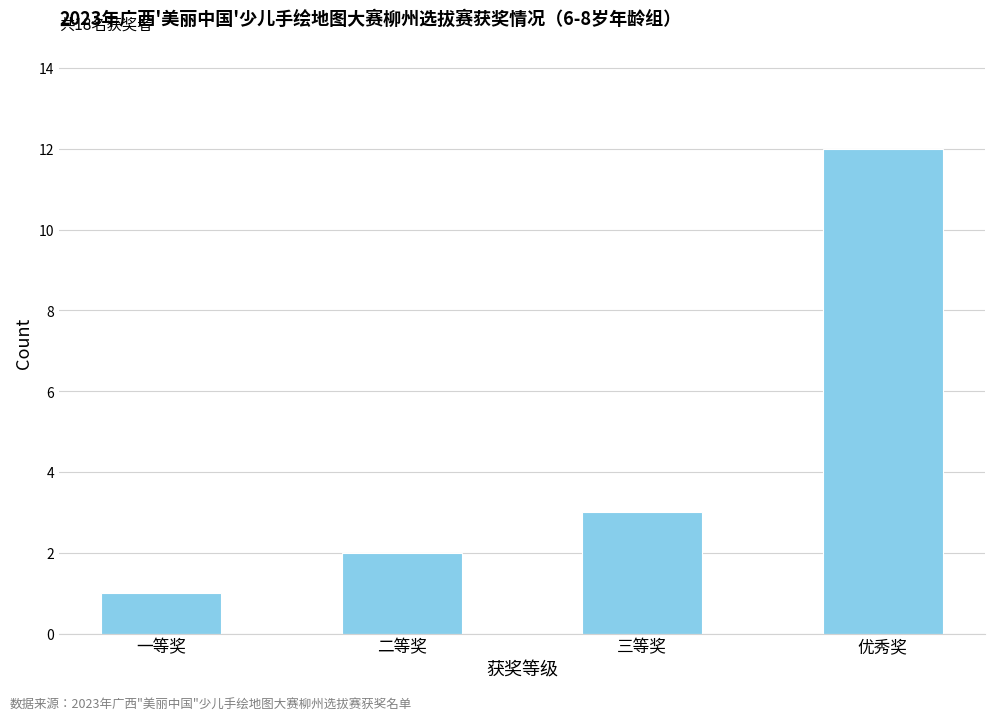

List the labels in order of value, smallest first.

一等奖, 二等奖, 三等奖, 优秀奖